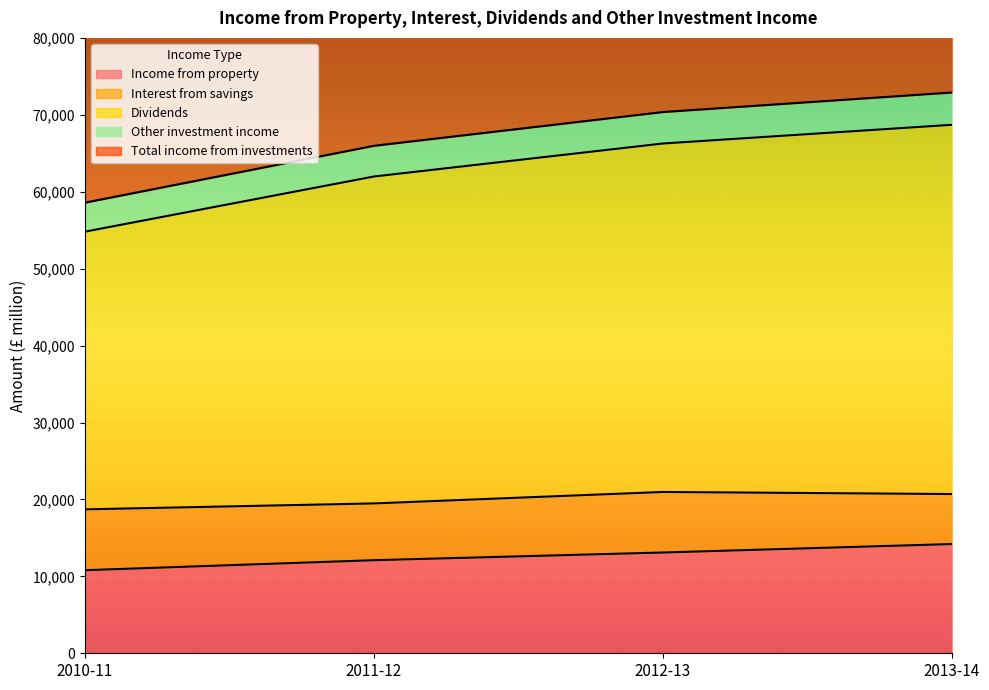

How many data points in Total income from investments are less than 66270?

2